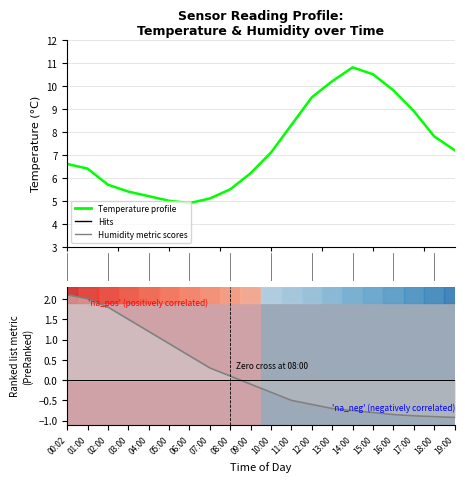

What is the label of the 12th point from the left?

11:00